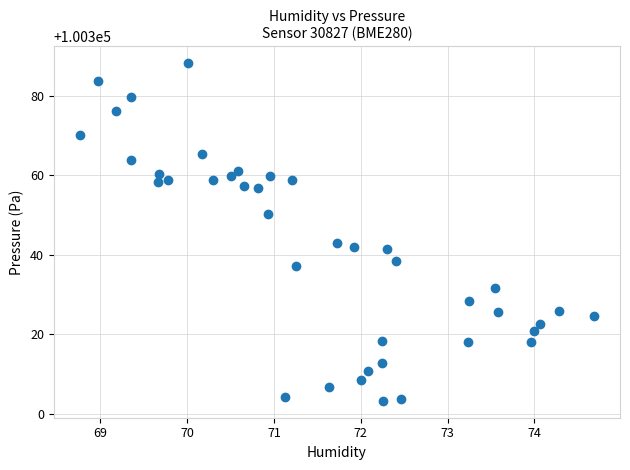

What is the range of X values (max minus min)?

5.9